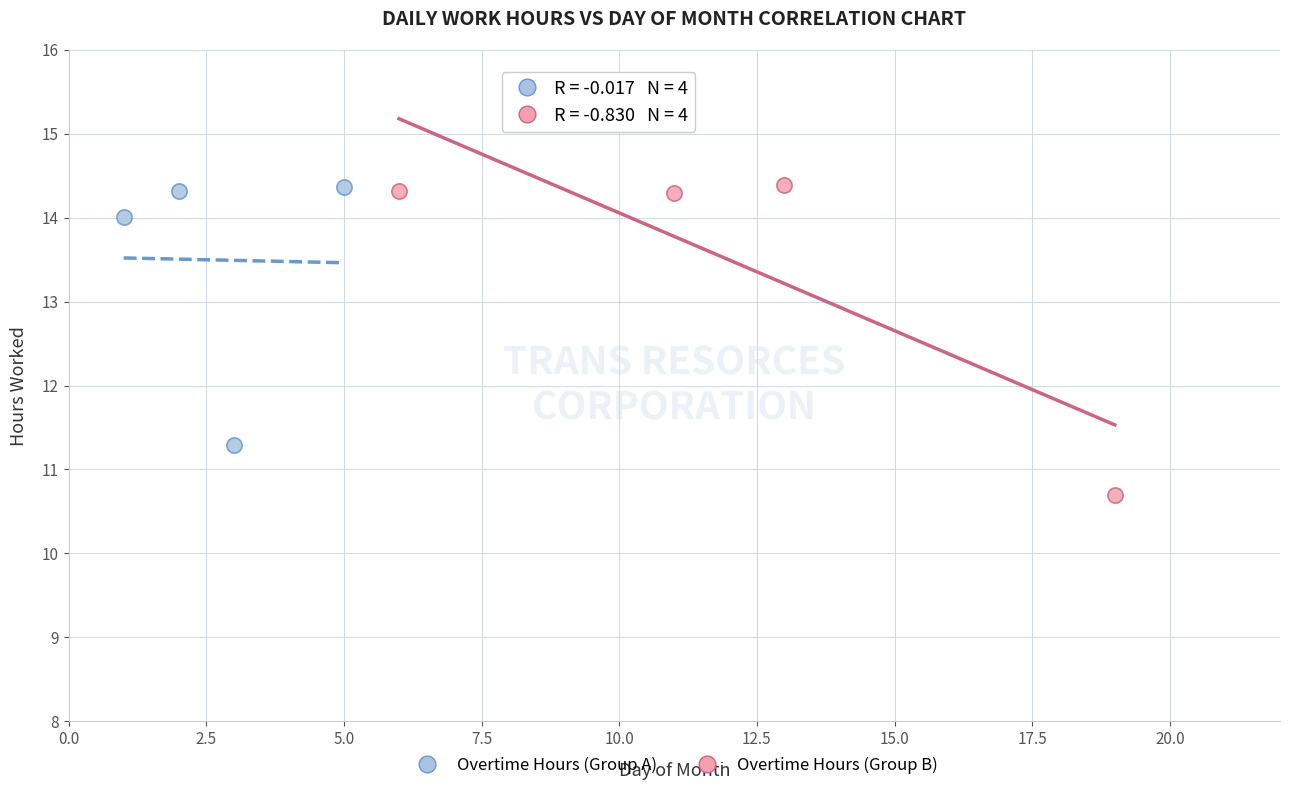

Which series has the largest Y range (max minus min)?

Overtime Hours (Group B)